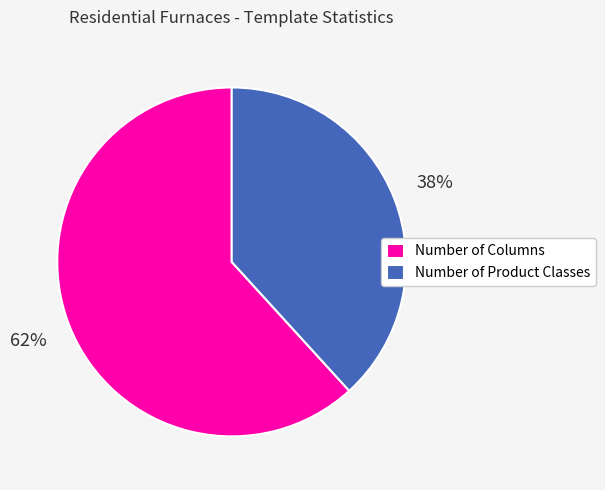

Which slice represents more than half of the pie?

Number of Columns